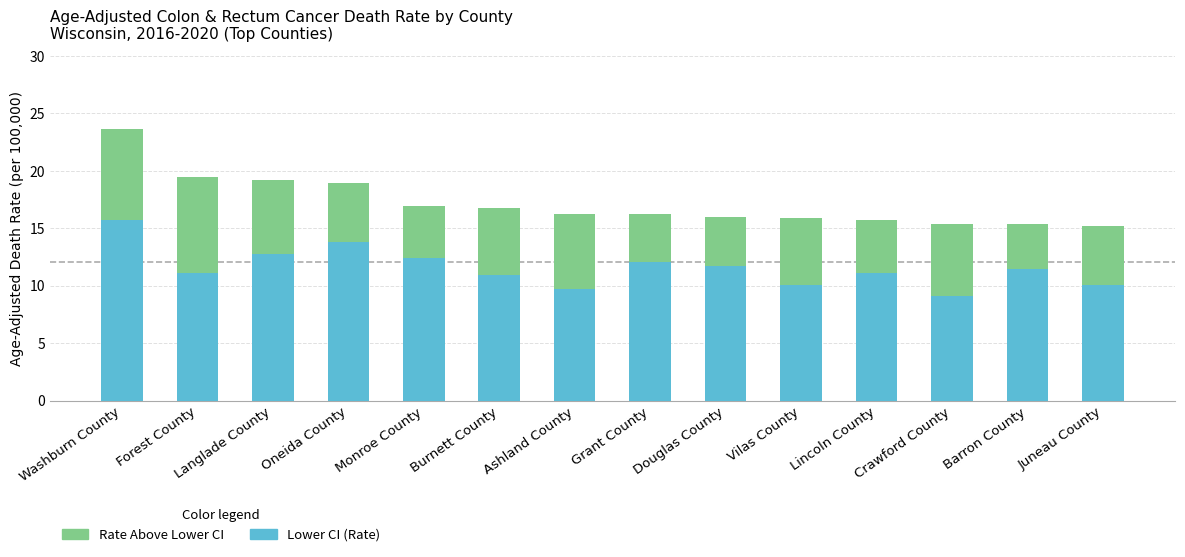

What is the lowest value of the Lower CI (Rate) series?

9.1